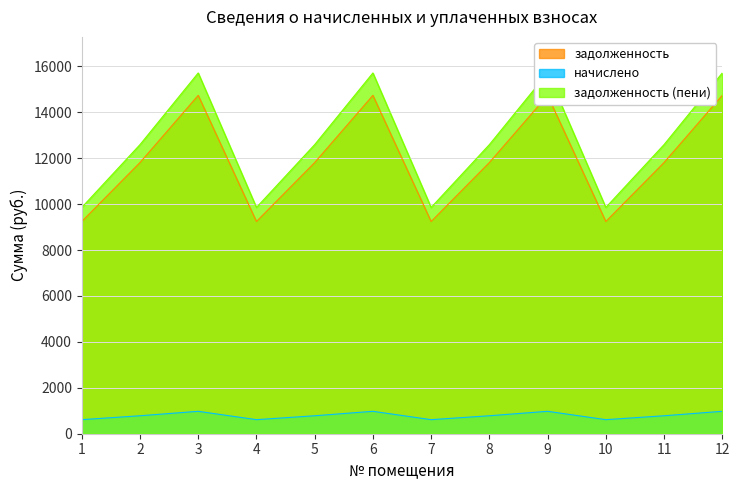

What is the sum of the начислено values at 9 and 8?

1758.8